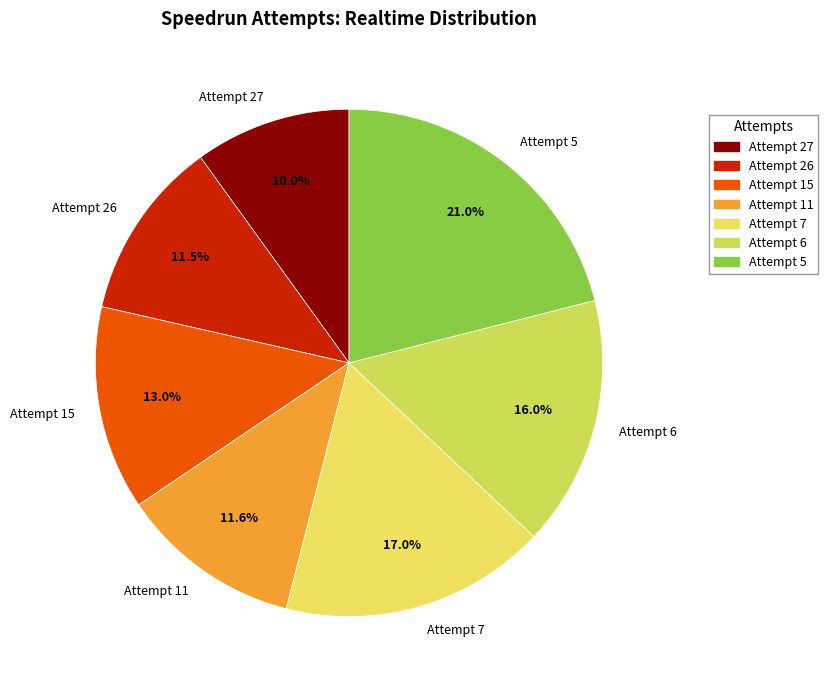

Count the number of slices in the pie.

7